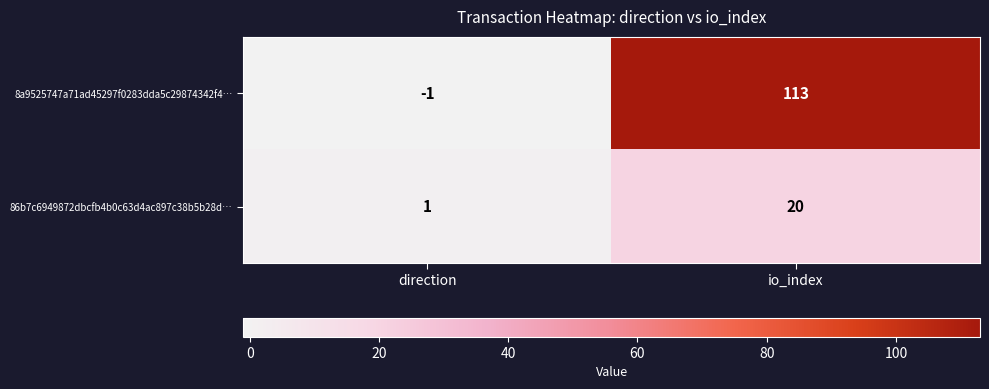

What is the sum of all 8a9525747a71ad45297f0283dda5c29874342f4… values?

112